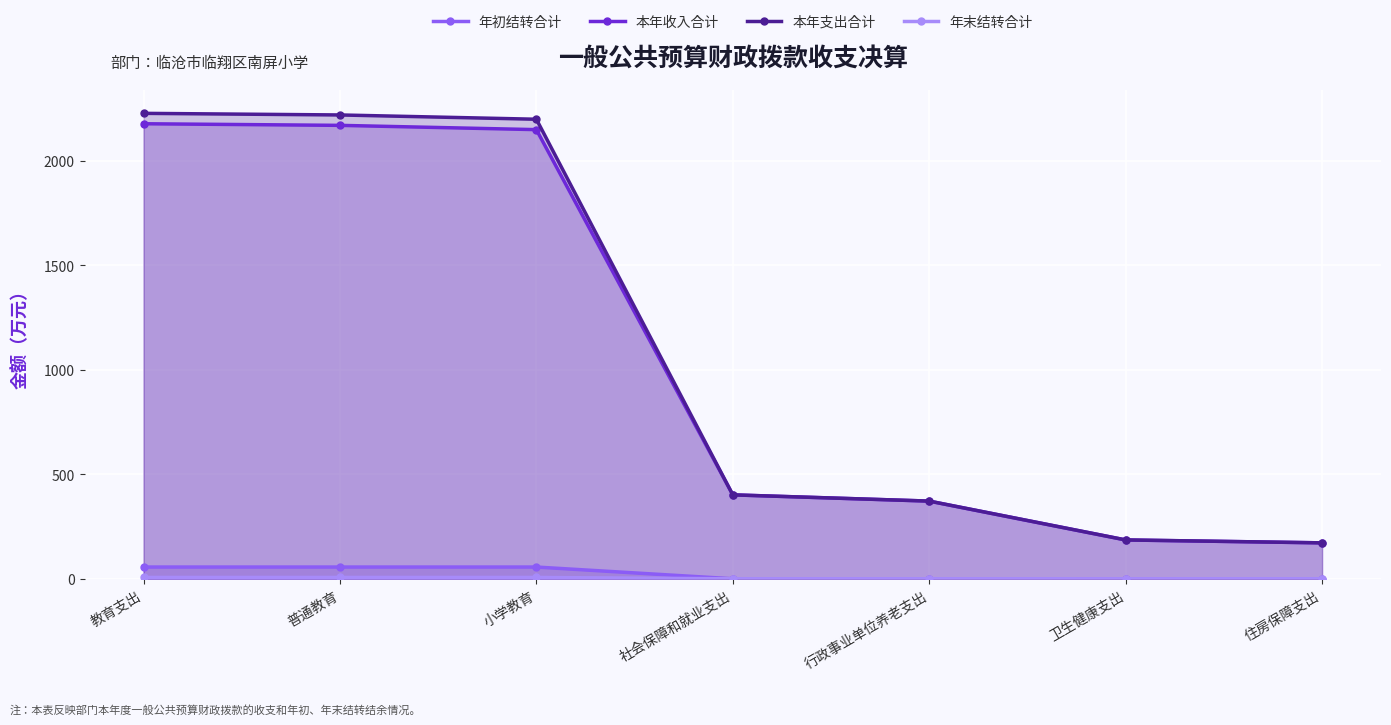

What is the difference between the second highest and minimum values in the 年初结转合计 series?

56.2